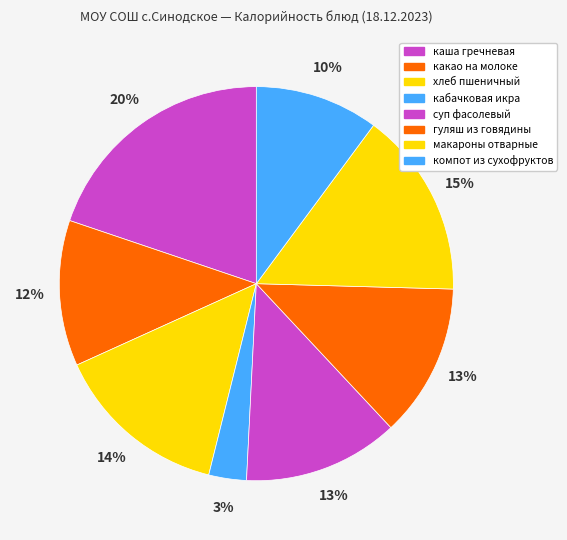

Count the number of slices in the pie.

8